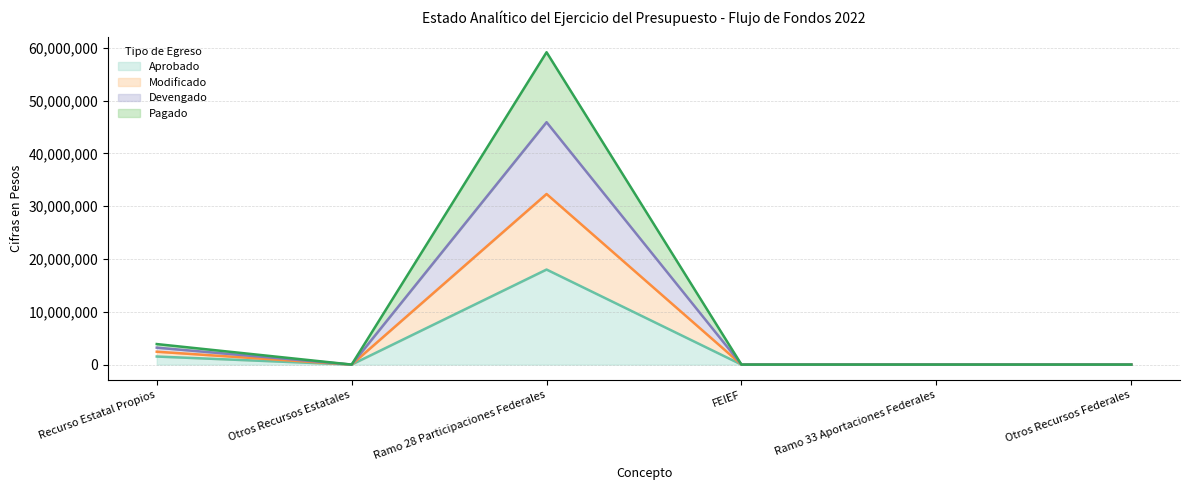

How many interior local valleys does the Modificado series have?

1